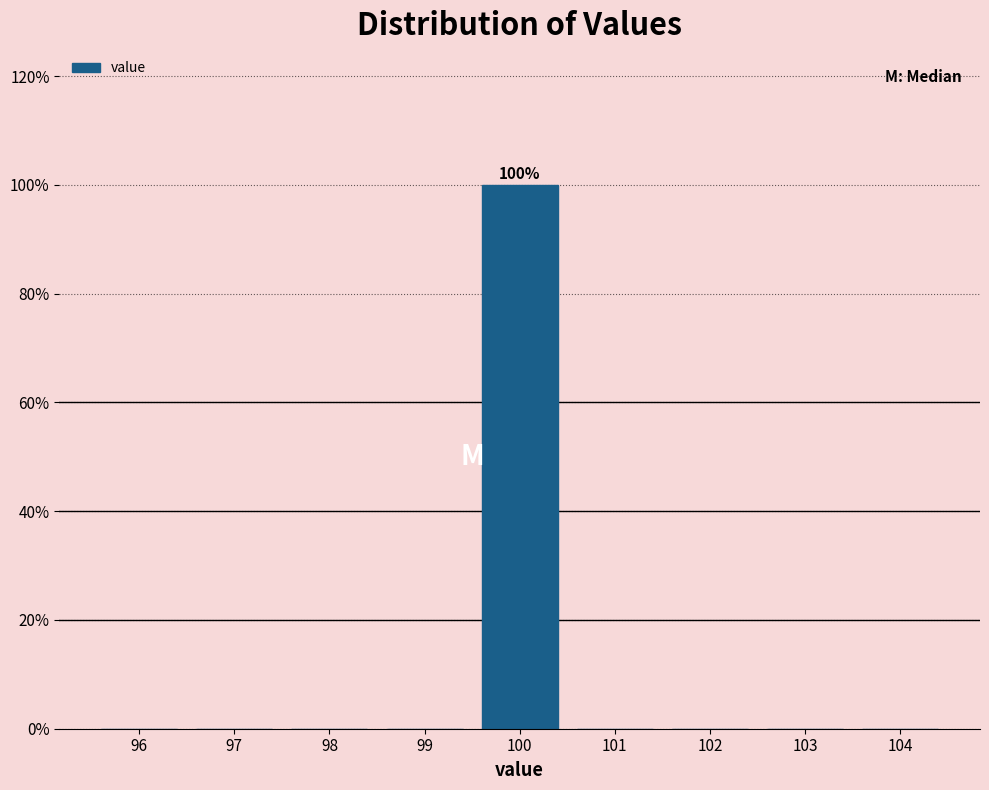

Reading left to right, extract all data points from this chart.

96=0	97=0	98=0	99=0	100=100	101=0	102=0	103=0	104=0